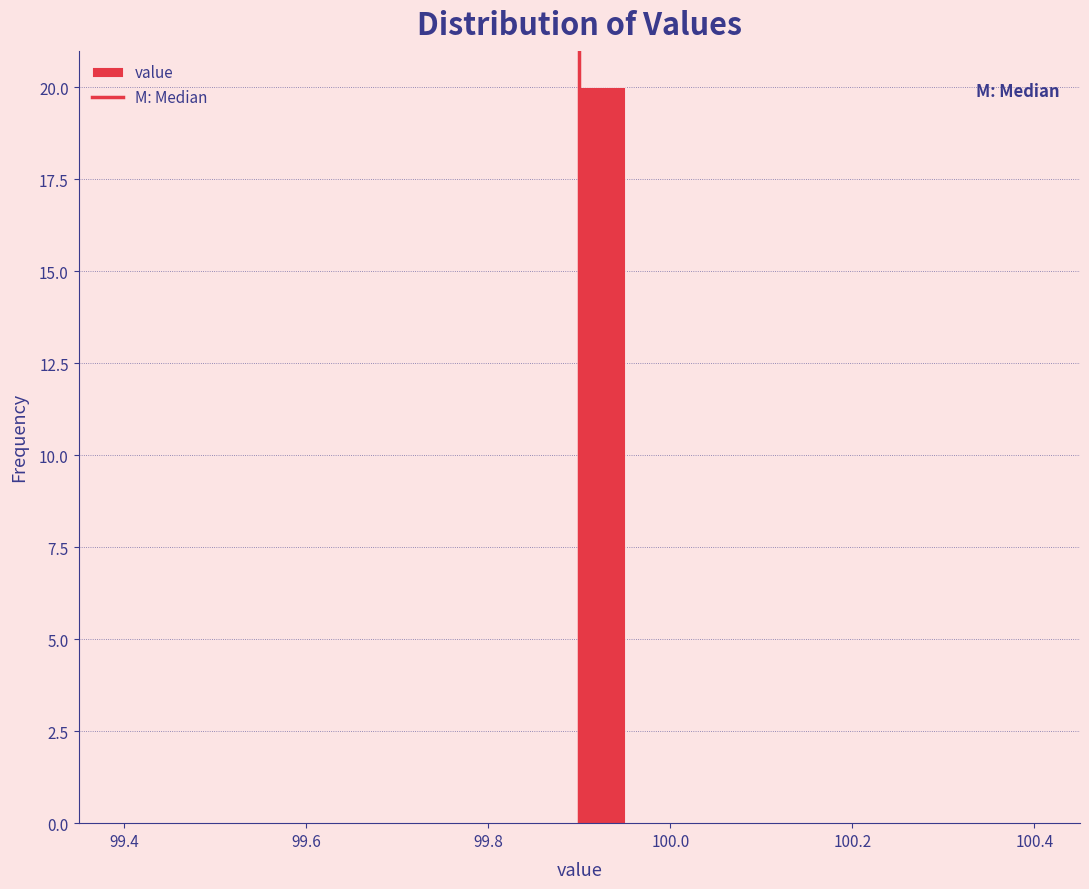

Read against the x-axis, roughly where is the centre of the tallest bar?

99.92